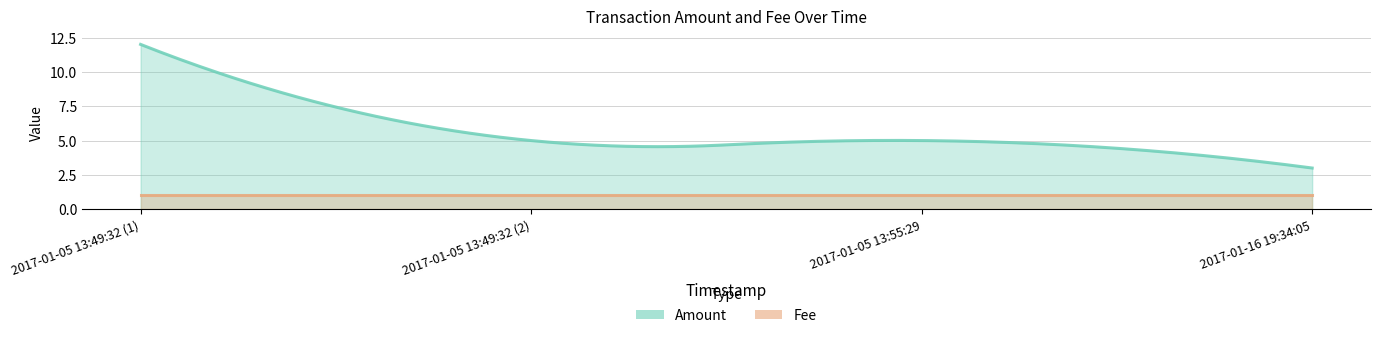

True or false: Amount and Fee intersect in this chart.

False